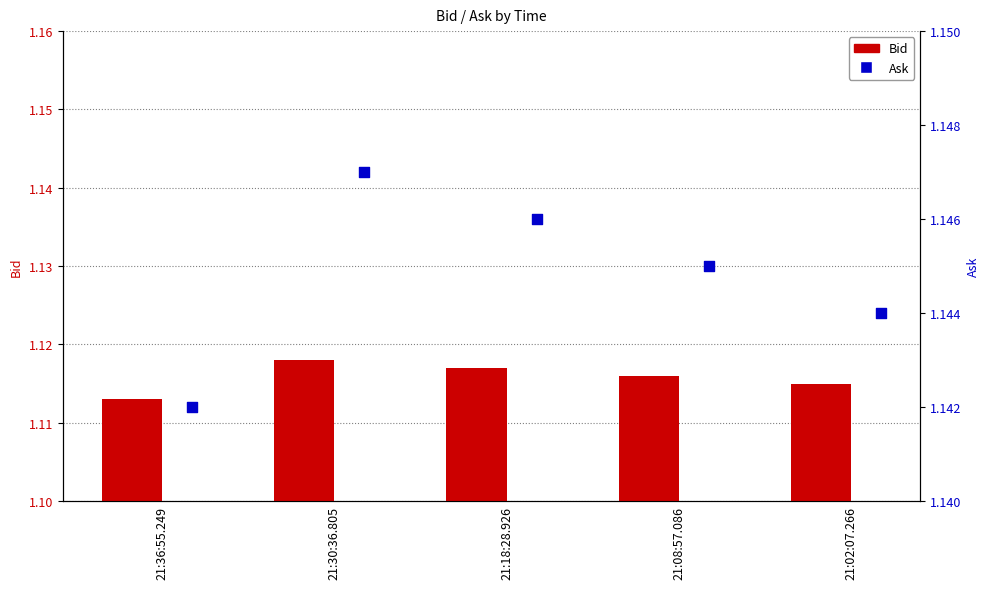

Which series reaches the minimum Y coordinate?

Bid